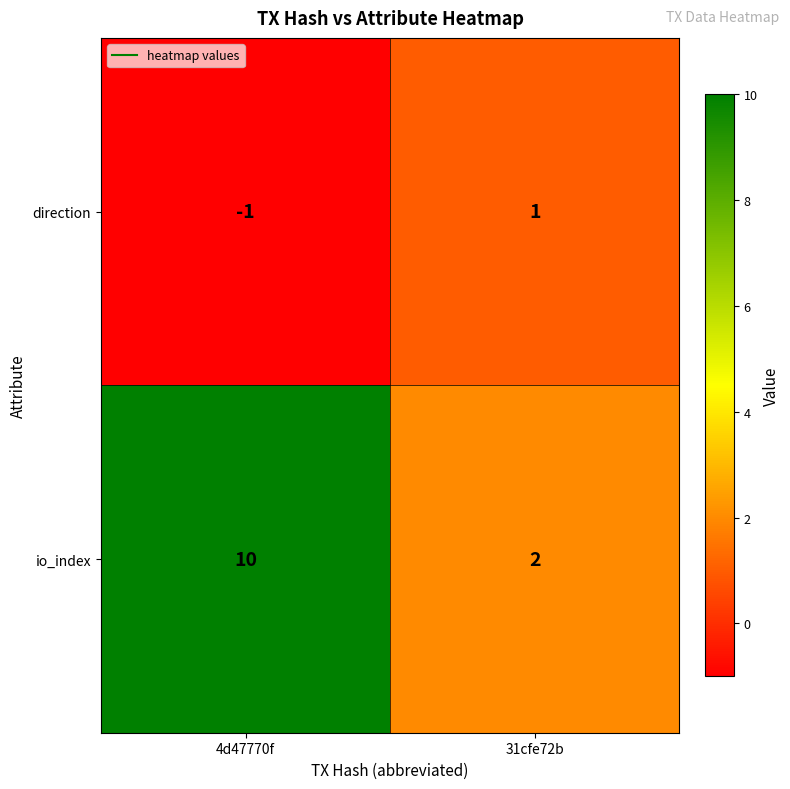

Which series has the largest total across all categories?

io_index